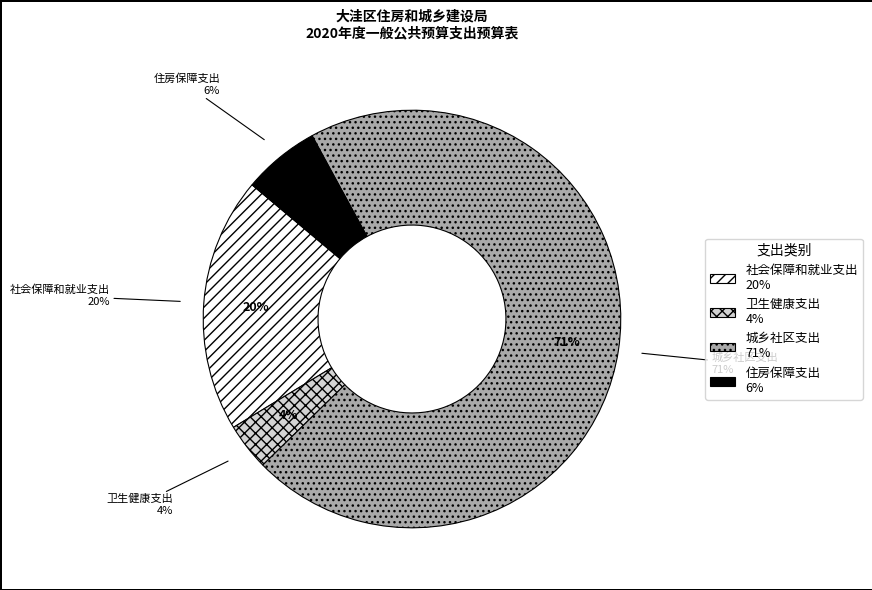

Rank the categories by value from highest to lowest.

城乡社区支出, 社会保障和就业支出, 住房保障支出, 卫生健康支出